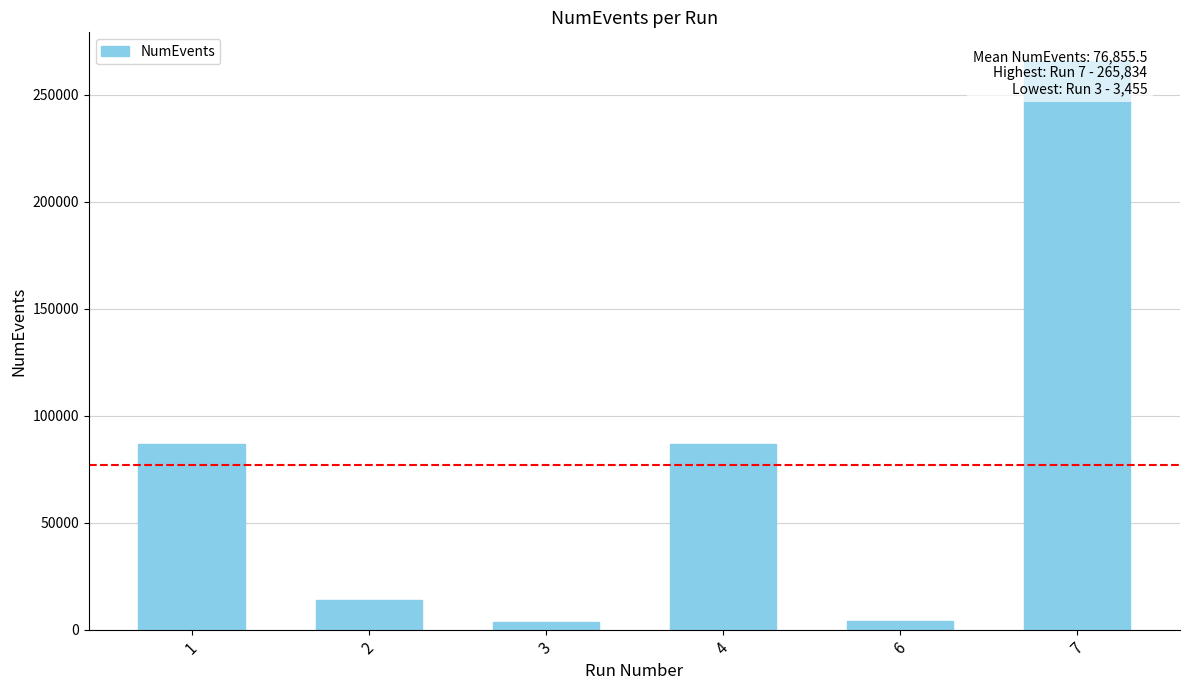

Count the number of values greater than 86882.

2